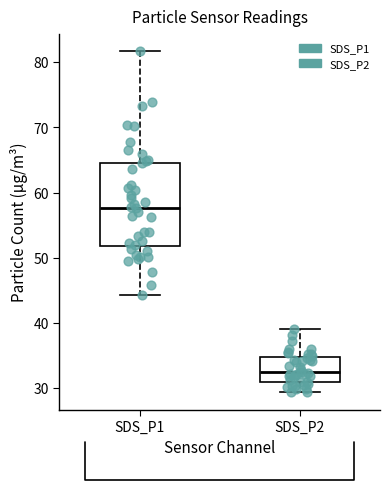

Which box has the highest median line?

SDS_P1